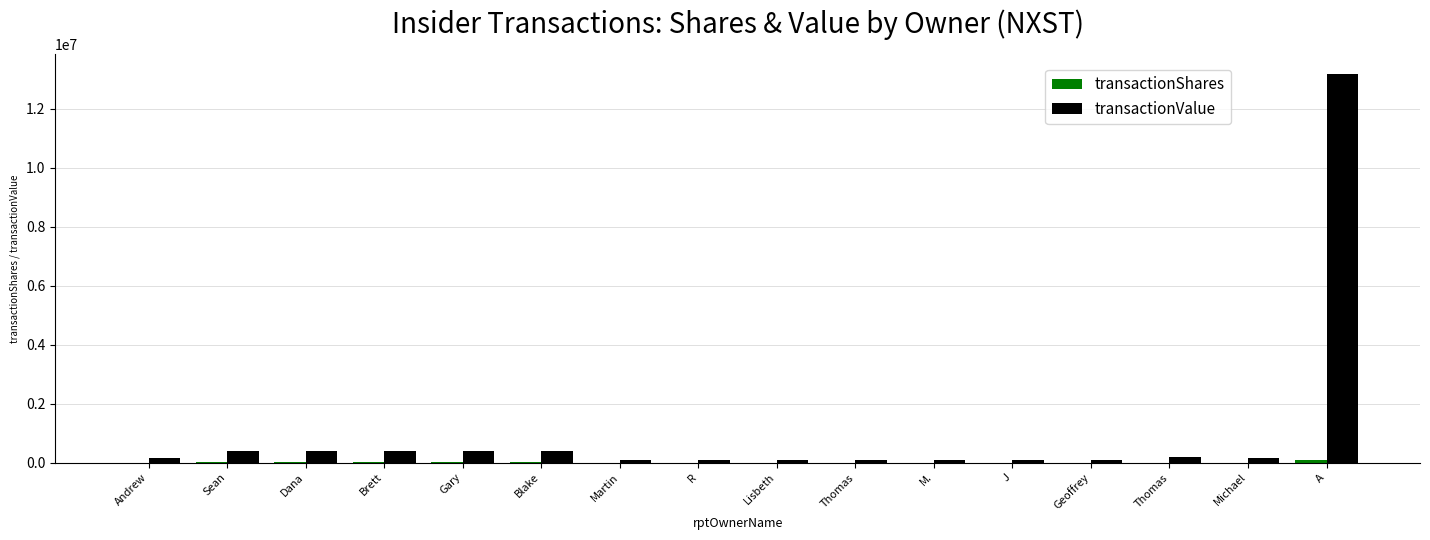

List the series in order of their peak value, lowest first.

transactionShares, transactionValue